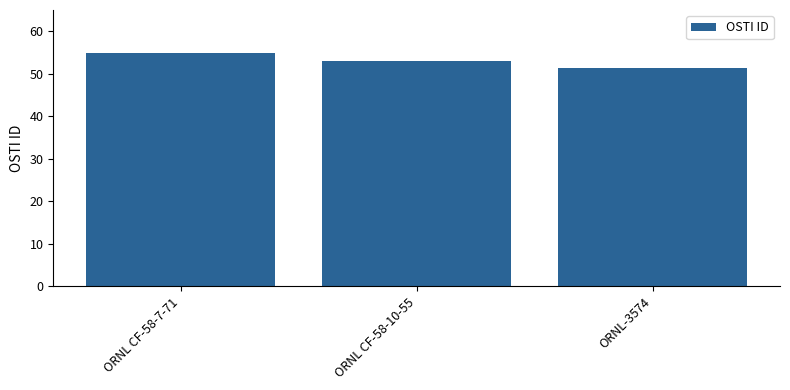

Are the bars horizontal?

No